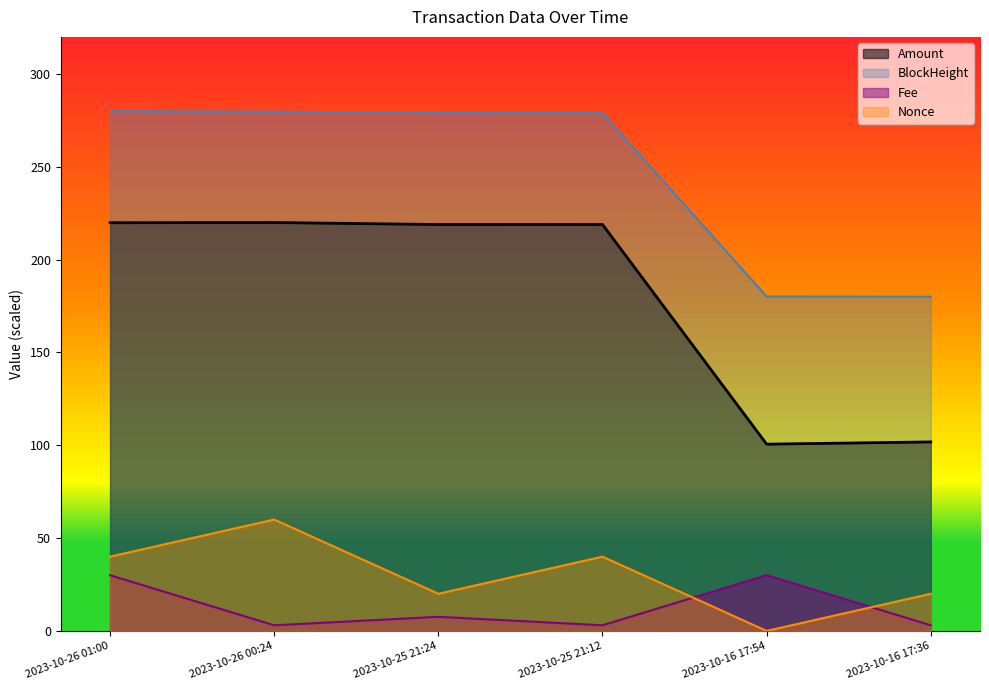

At which category is the sum across all series the highest?

2023-10-26 01:00